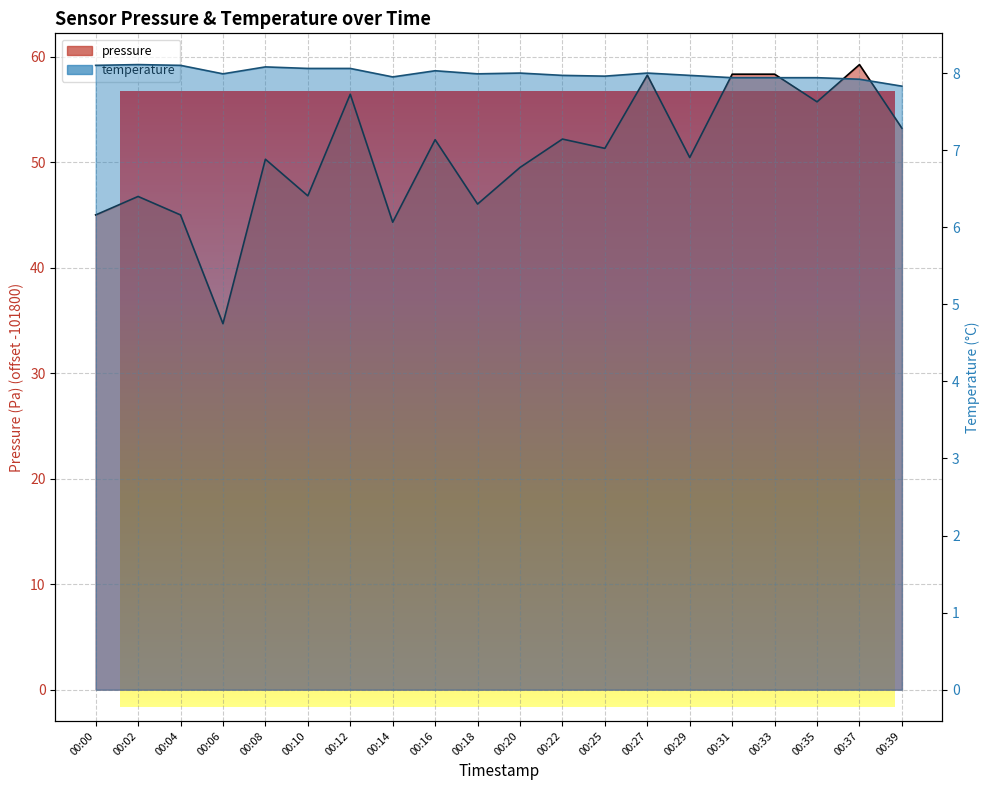

Rank the series at 00:29 from lowest to highest value.

temperature, pressure